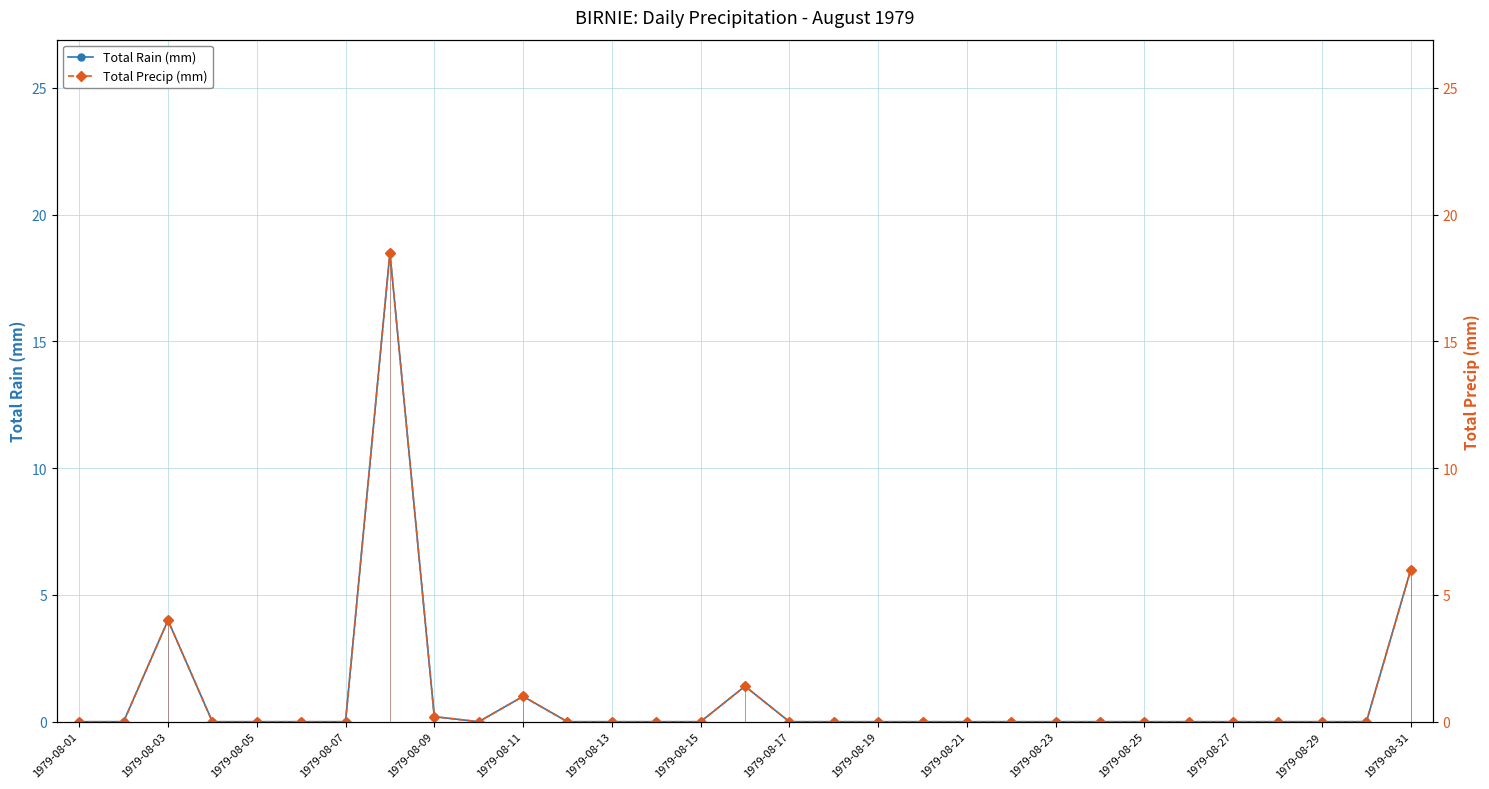

Where is Total Rain (mm) nearest to the value 9?

1979-08-31